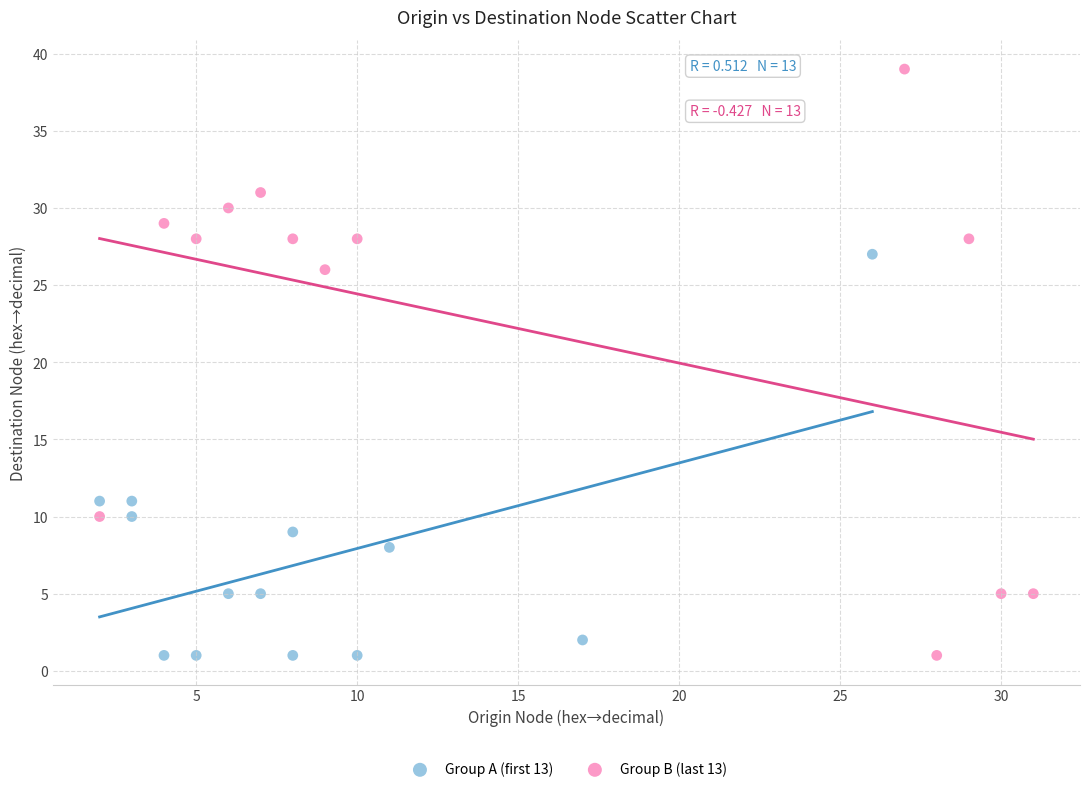

Which series contains the highest Y value?

Group B (last 13)